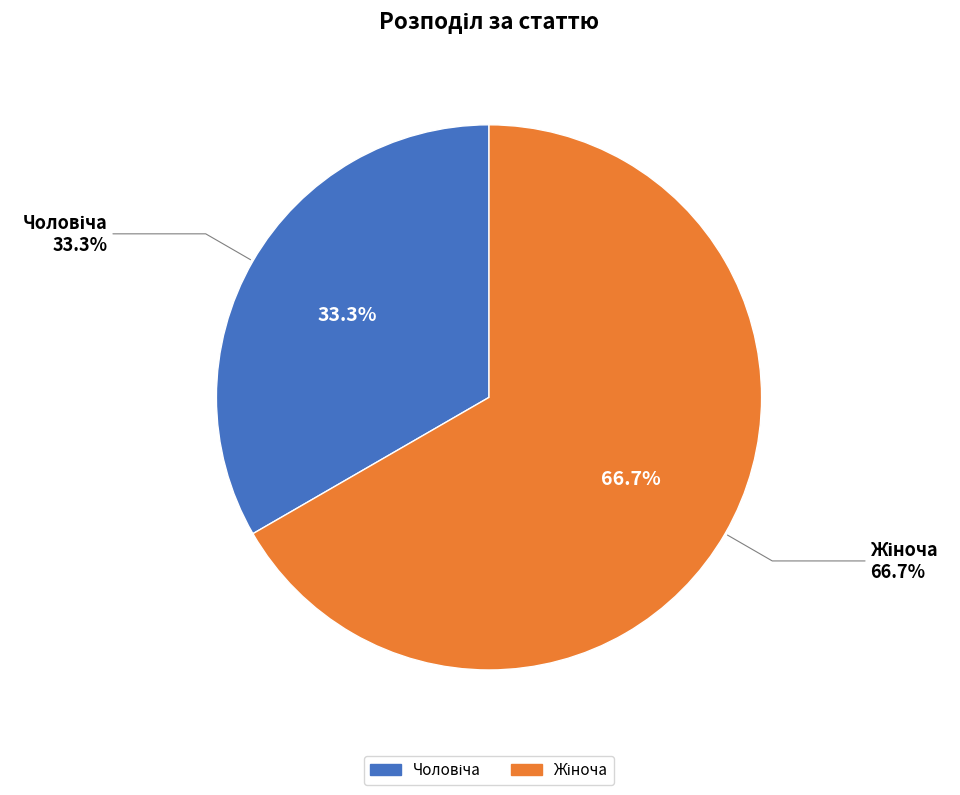

Between Жіноча and Чоловіча, which is larger?

Жіноча